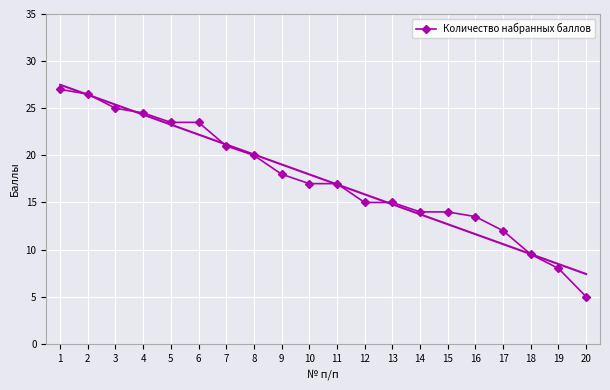

Reading left to right, transcribe all the data shown in this chart.

27.0	26.5	25.0	24.5	23.5	23.5	21.0	20.0	18.0	17.0	17.0	15.0	15.0	14.0	14.0	13.5	12.0	9.5	8.0	5.0